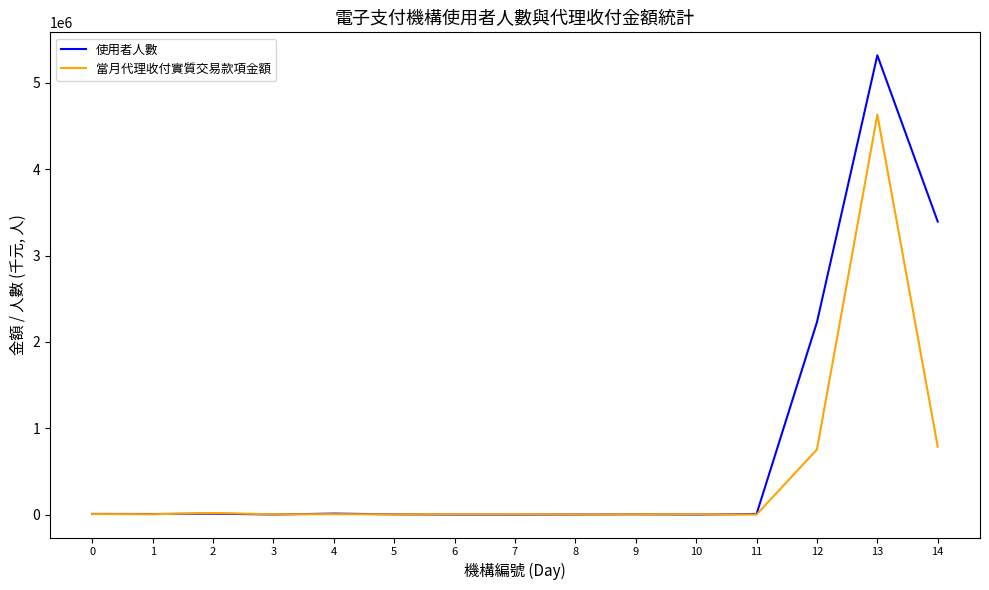

Rank the series by their average value, from highest to lowest.

使用者人數, 當月代理收付實質交易款項金額